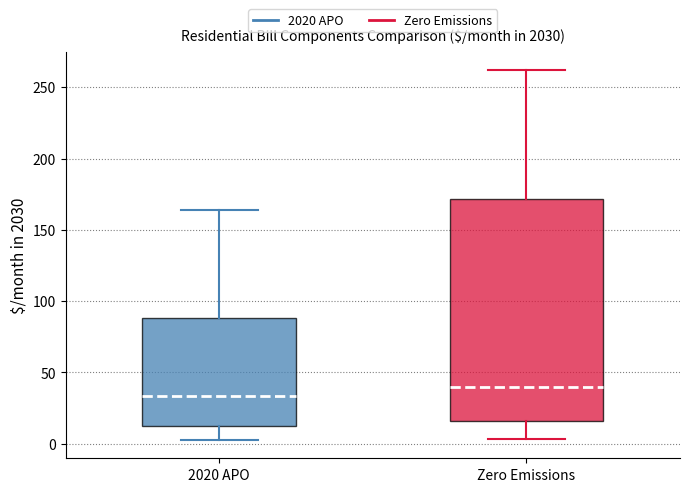

Reading left to right, read every box against the y-axis: the position of its median line, the range the box covers, and the ends of its whiskers. The values are not printed on the chart, so give them approximately, as read against the axis.

2020 APO: median 35, box 10 to 90, whiskers 5 to 165
Zero Emissions: median 40, box 15 to 170, whiskers 5 to 260